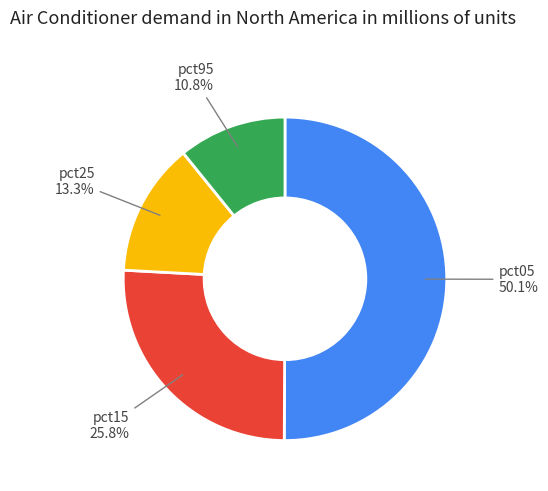

Count the number of slices in the pie.

4